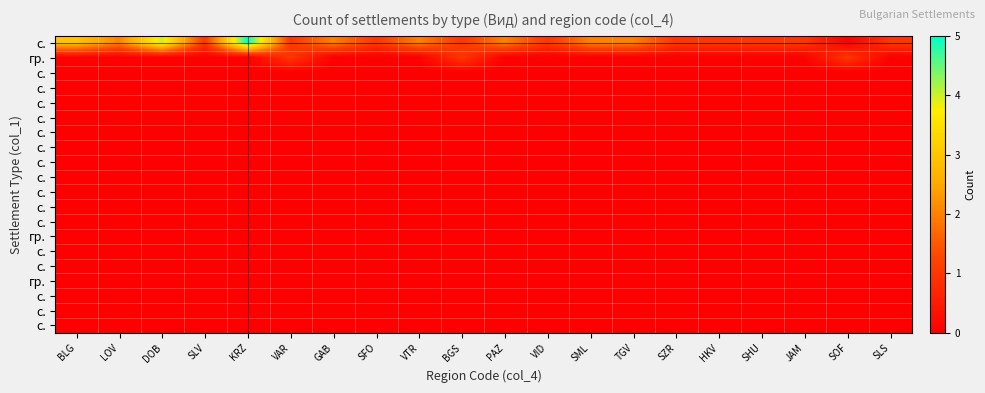

What is the greatest value displayed?

5